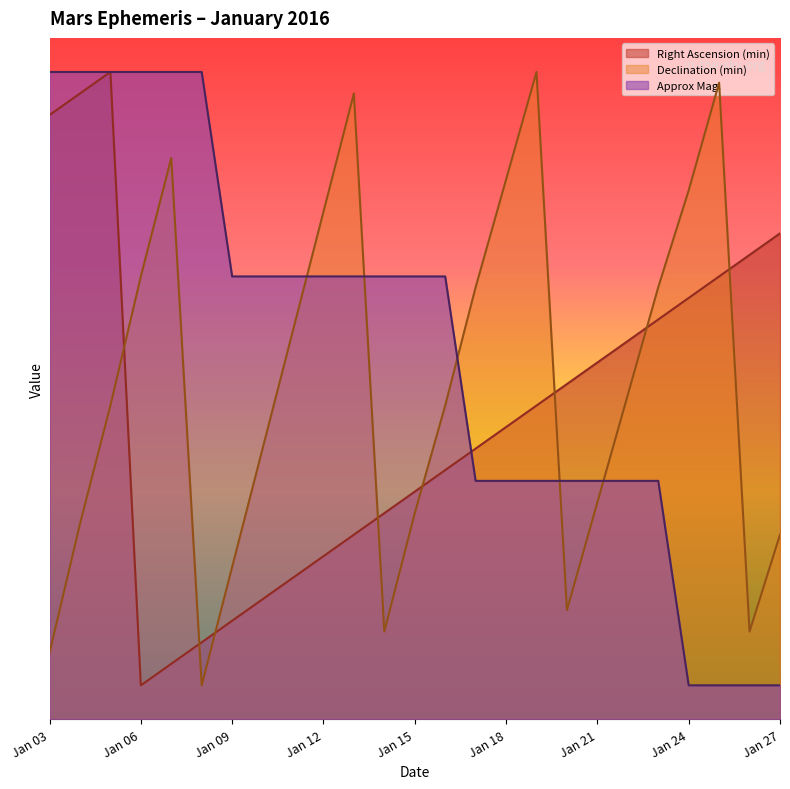

Which series has the widest spread of values?

Right Ascension (min)